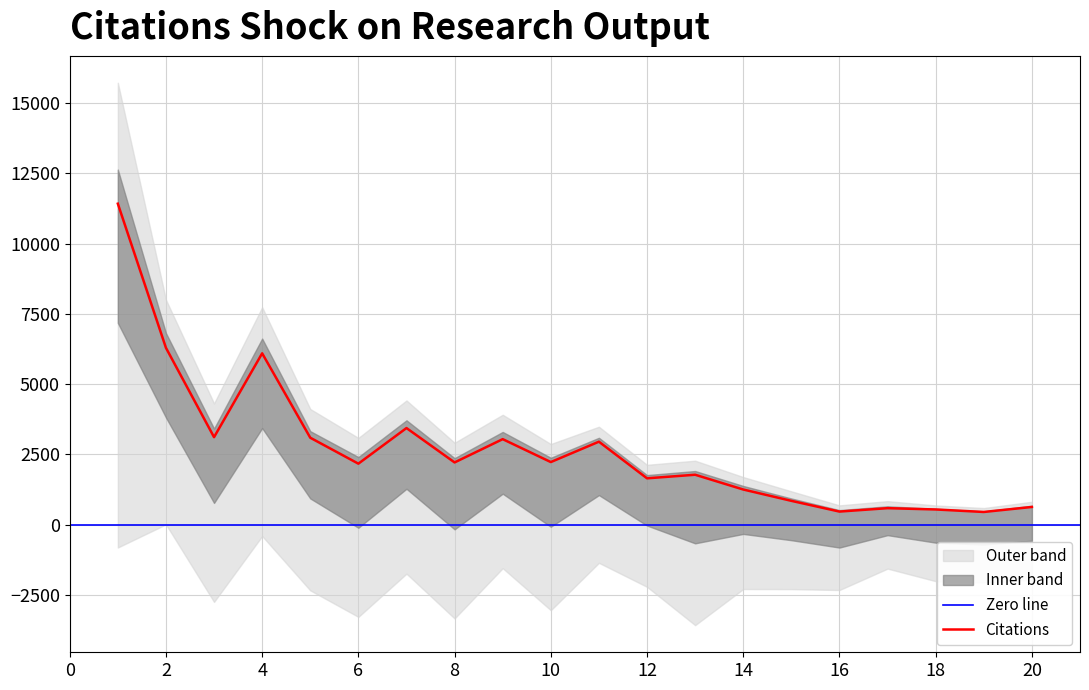

Between 2 and 14, which series saw the biggest shift?

Citations